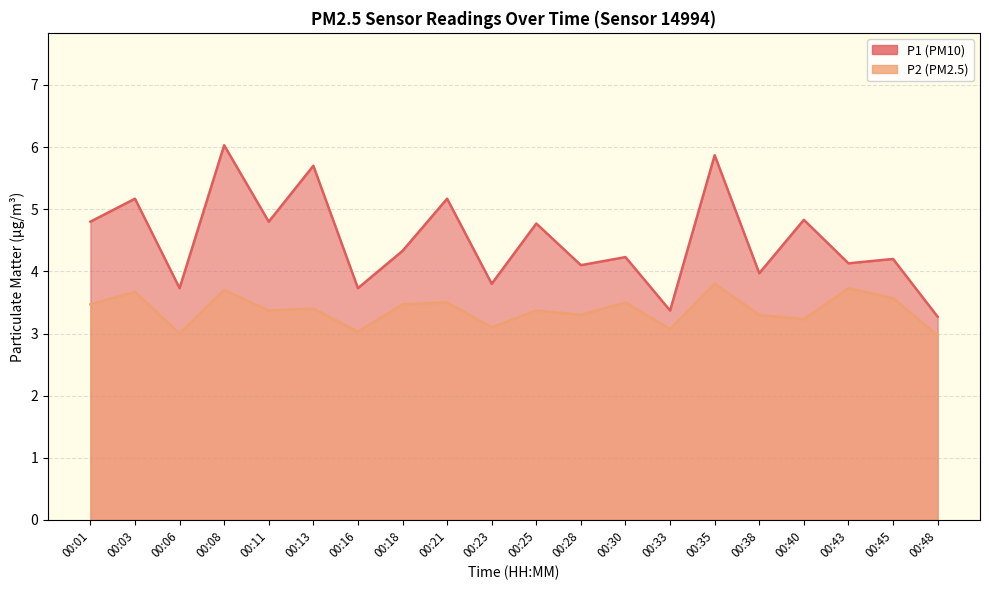

Rank the categories by P2 value from lowest to highest.

00:48, 00:06, 00:16, 00:33, 00:23, 00:40, 00:28, 00:38, 00:11, 00:25, 00:13, 00:01, 00:18, 00:21, 00:30, 00:45, 00:03, 00:08, 00:43, 00:35